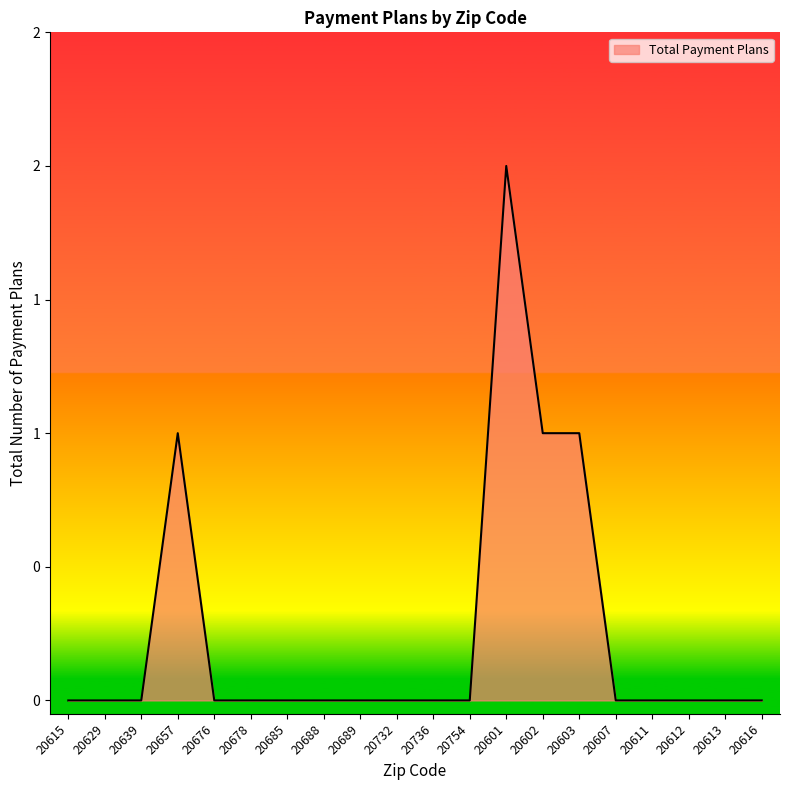

Does the chart have visible grid lines?

No